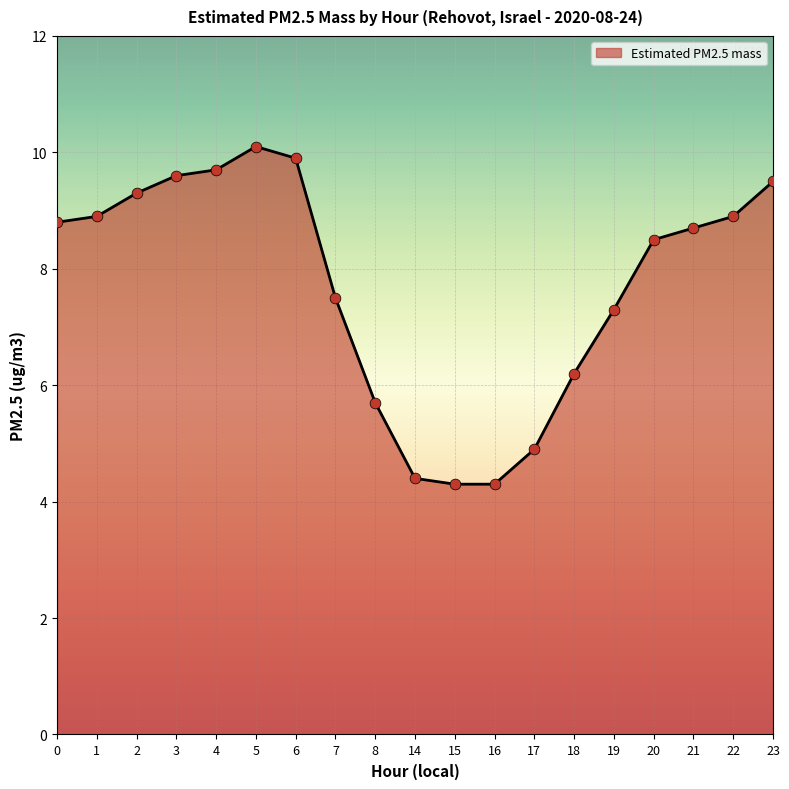

Approximately how many times larger is the value at 3 compared to 6?

1.0